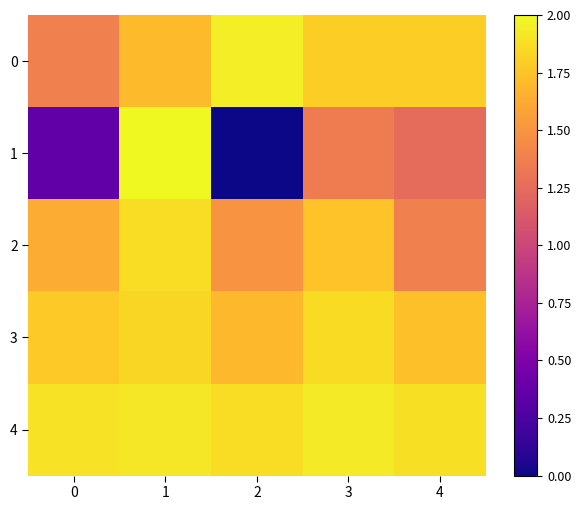

Between 1 and 2, which is larger?

2